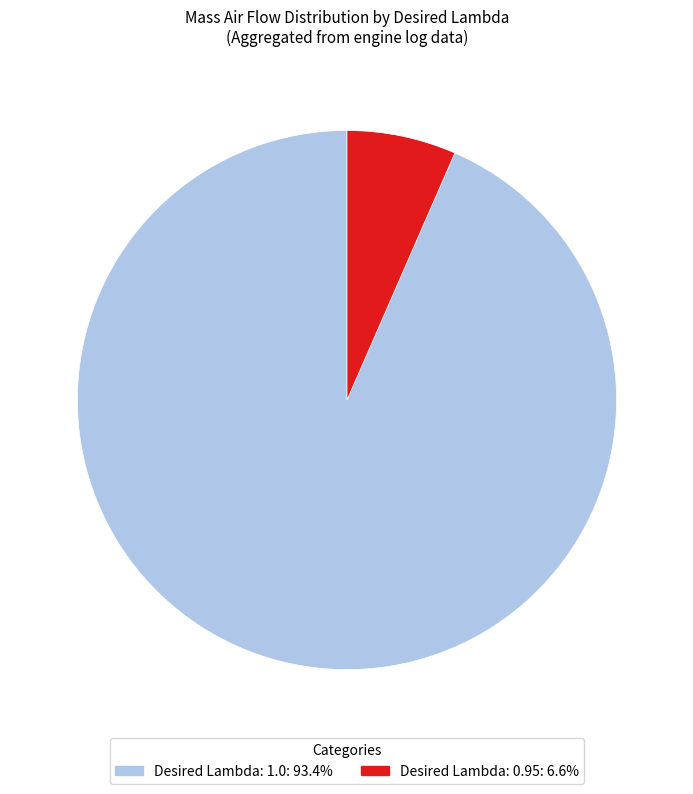

Is there any slice that represents more than half of the pie?

Yes